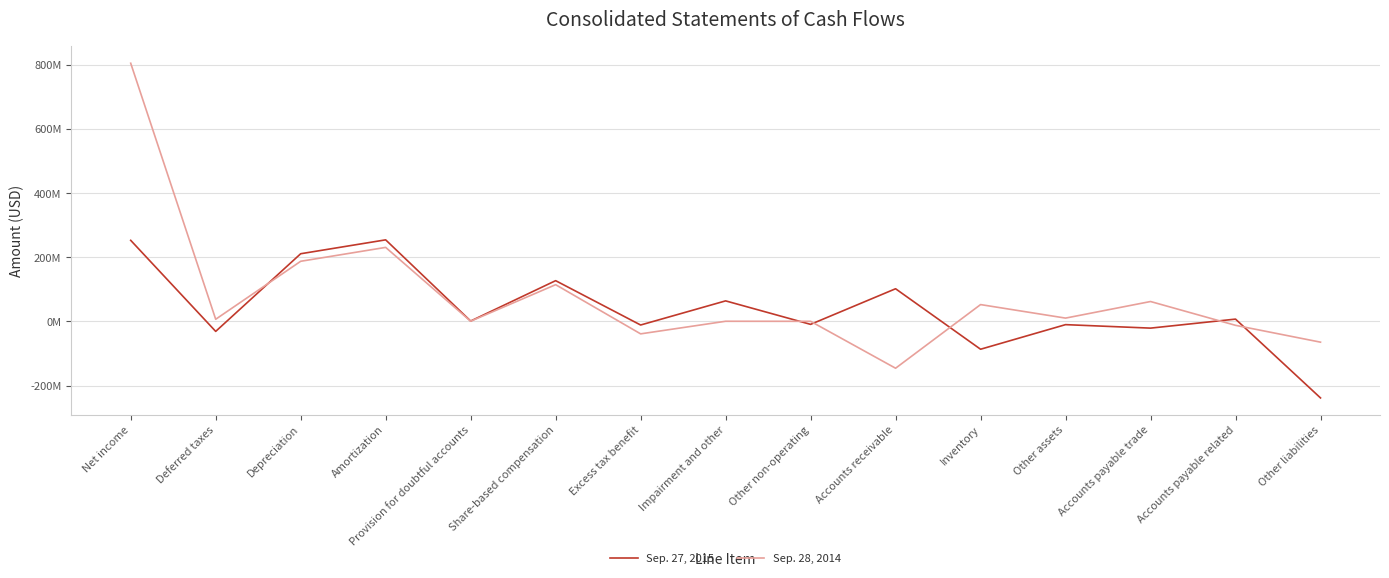

The Sep. 27, 2015 series shows 146532940 at Depreciation. True or false?

False